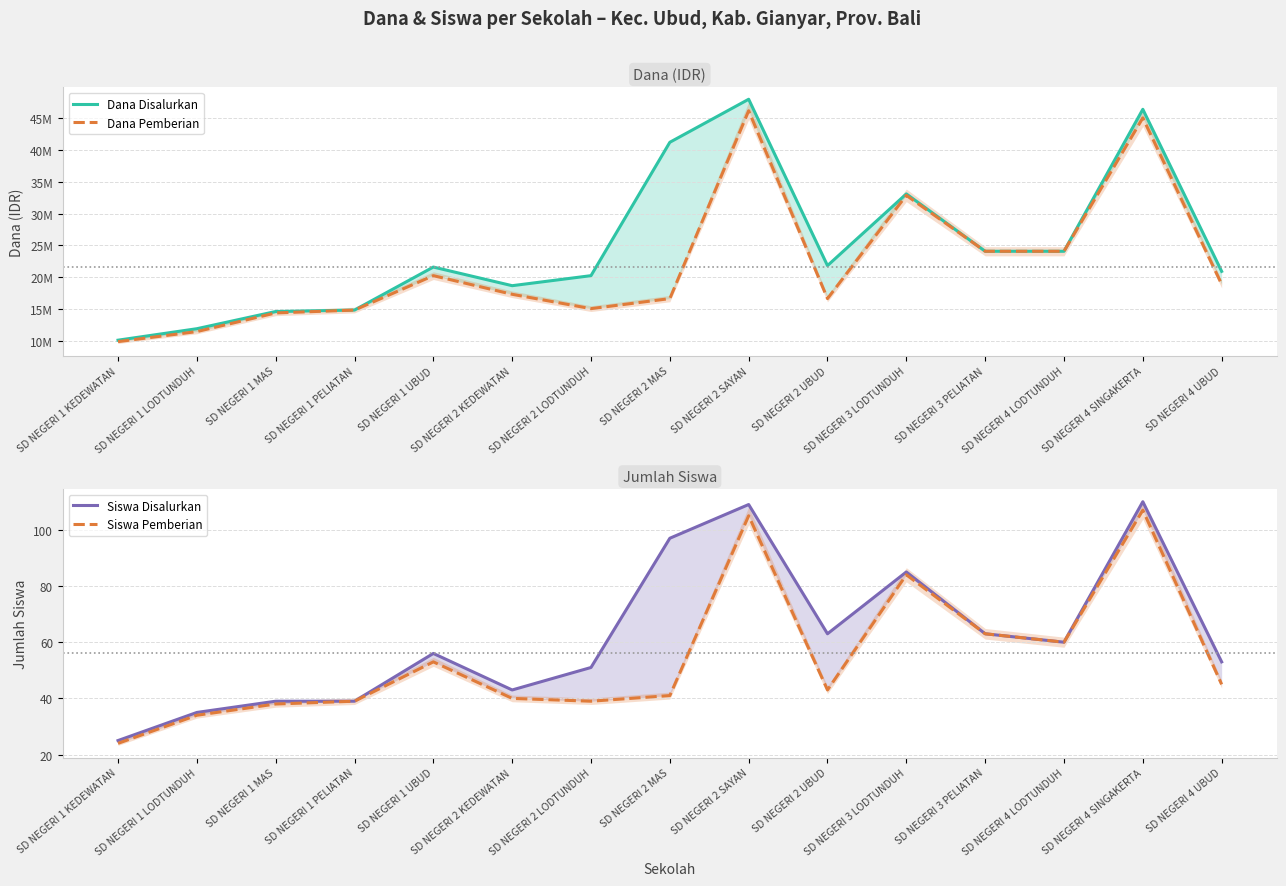

What position from the left is SD NEGERI 1 LODTUNDUH?

2